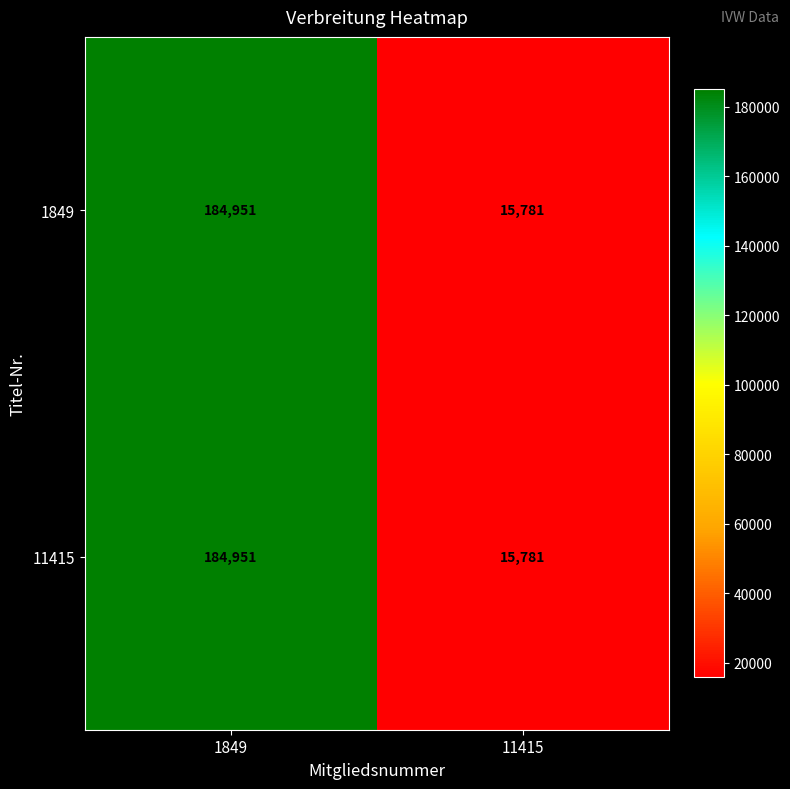

What is the difference between the 1849 values at 1849 and 11415?

169170